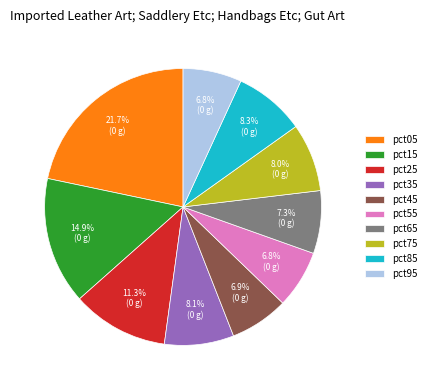

True or false: pct35 accounts for 1% of the total.

False